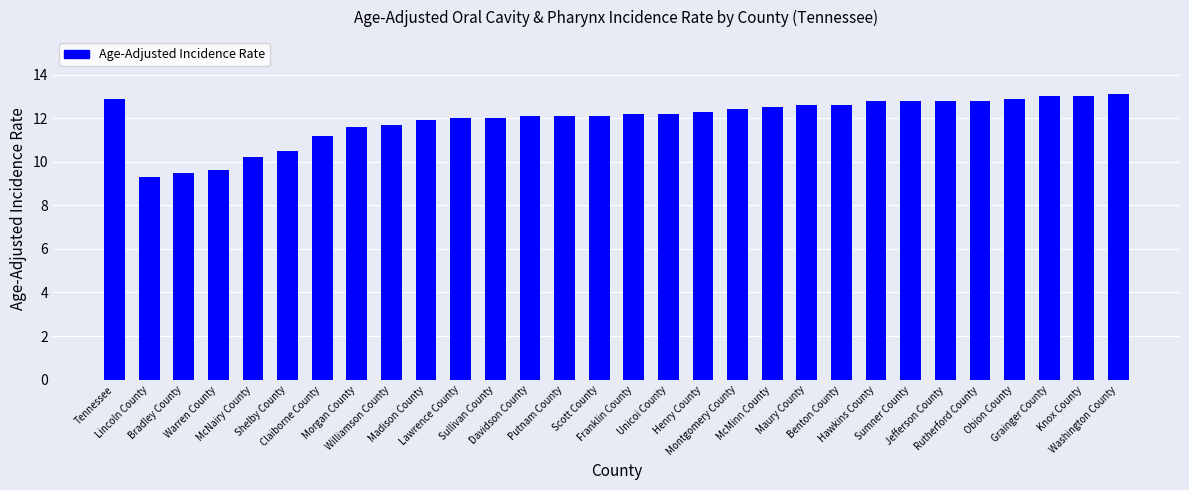

What is the minimum value shown in the chart?

9.3